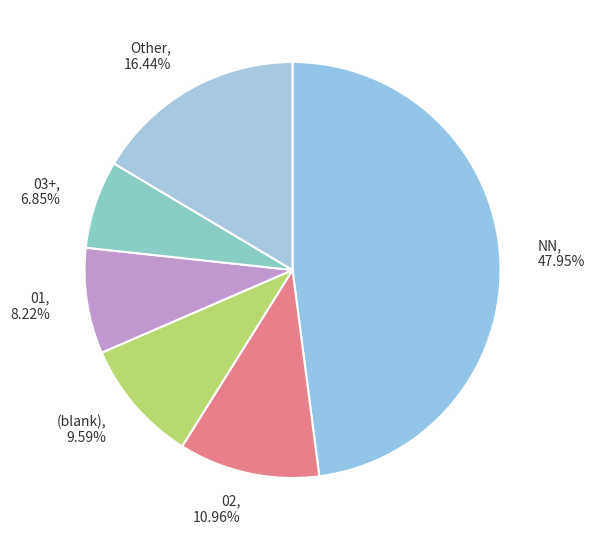

Rank the categories by value from lowest to highest.

03+, 6.85%, 01, 8.22%, (blank), 9.59%, 02, 10.96%, Other, 16.44%, NN, 47.95%